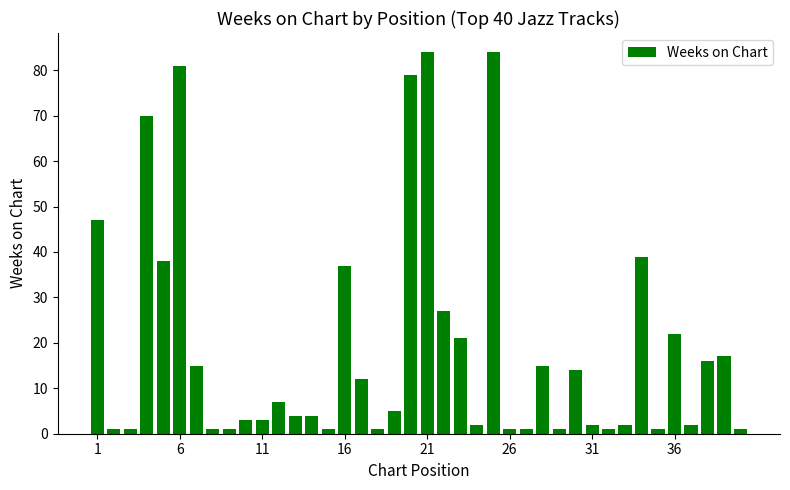

What is the value of the 34th bar from the left?

39